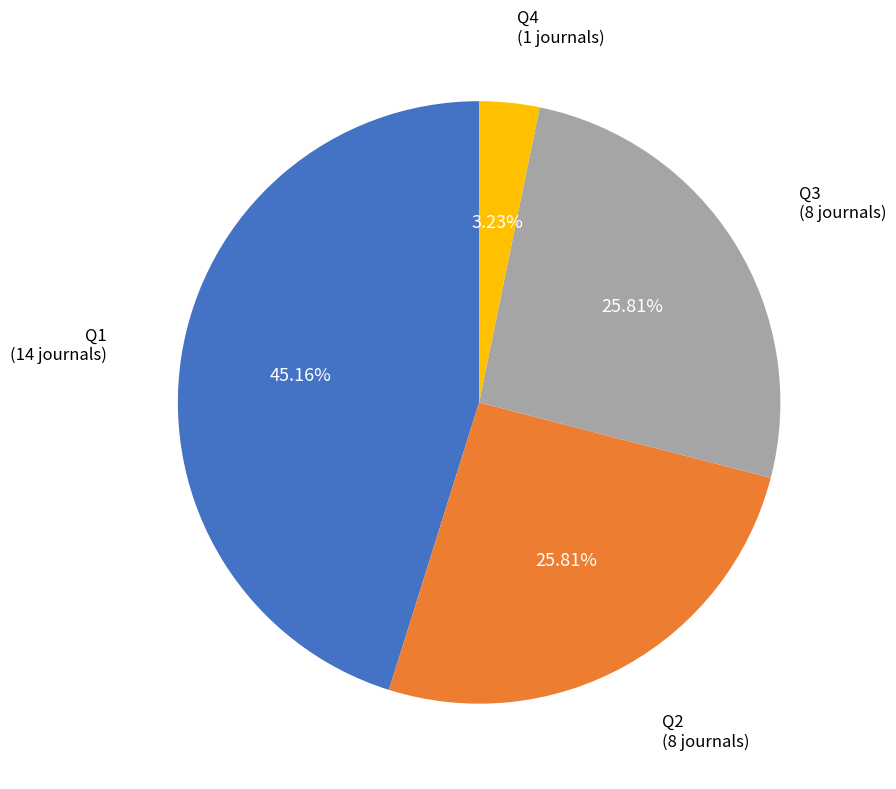

To the nearest percent, what is the difference between the Q1 and Q3 slice percentages?

19%